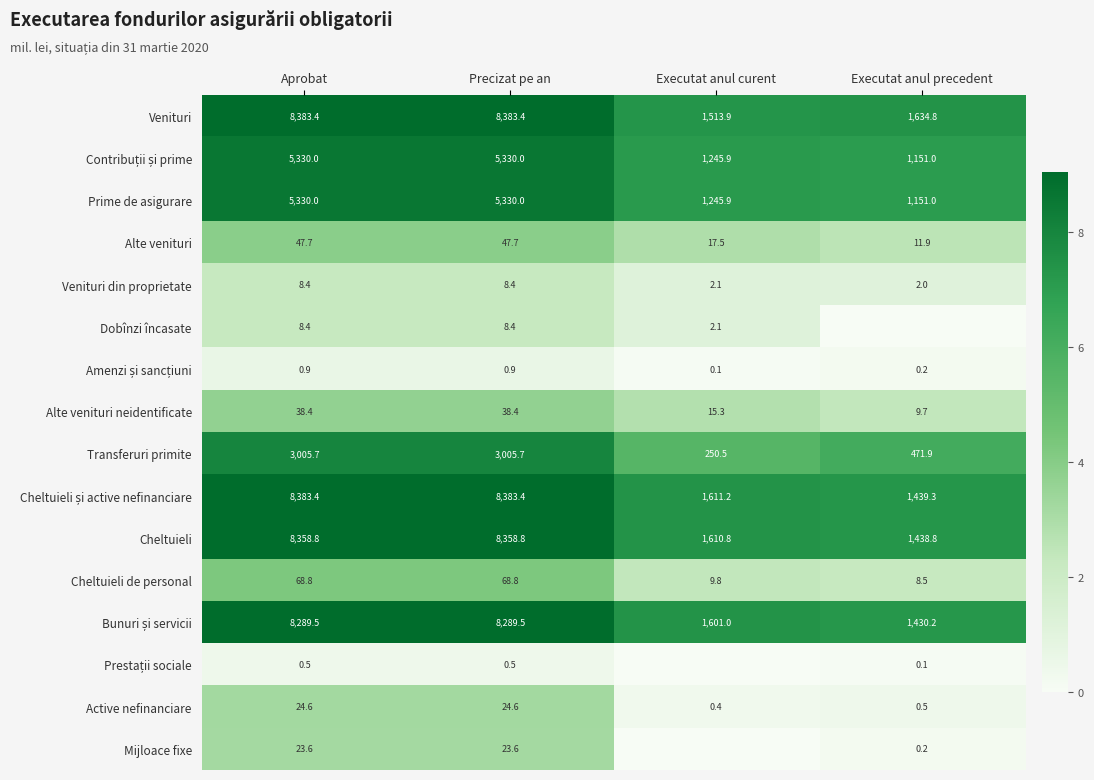

At which label is Transferuri primite closest to 1628?

Executat anul precedent